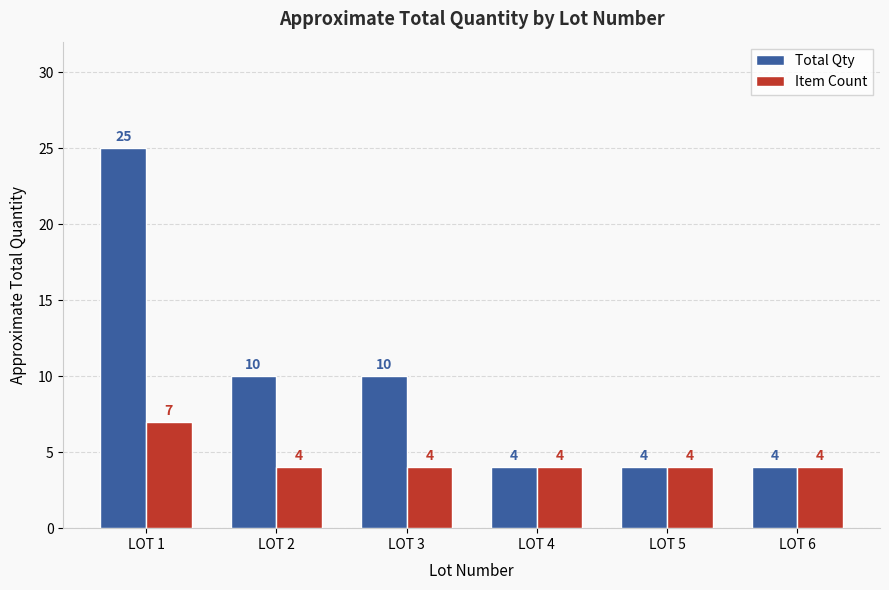

What is the spread (max minus min) of values at LOT 3?

6